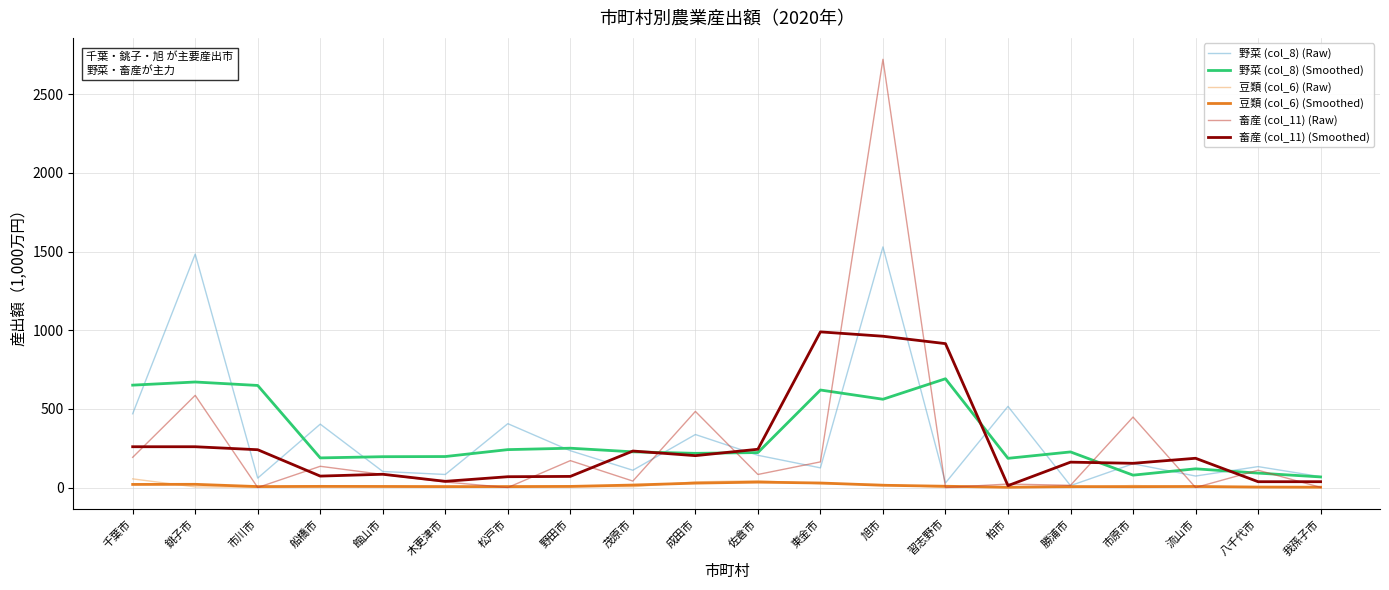

True or false: 野菜 (col_8) (Smoothed) has a value of 119.0 at 流山市.

True